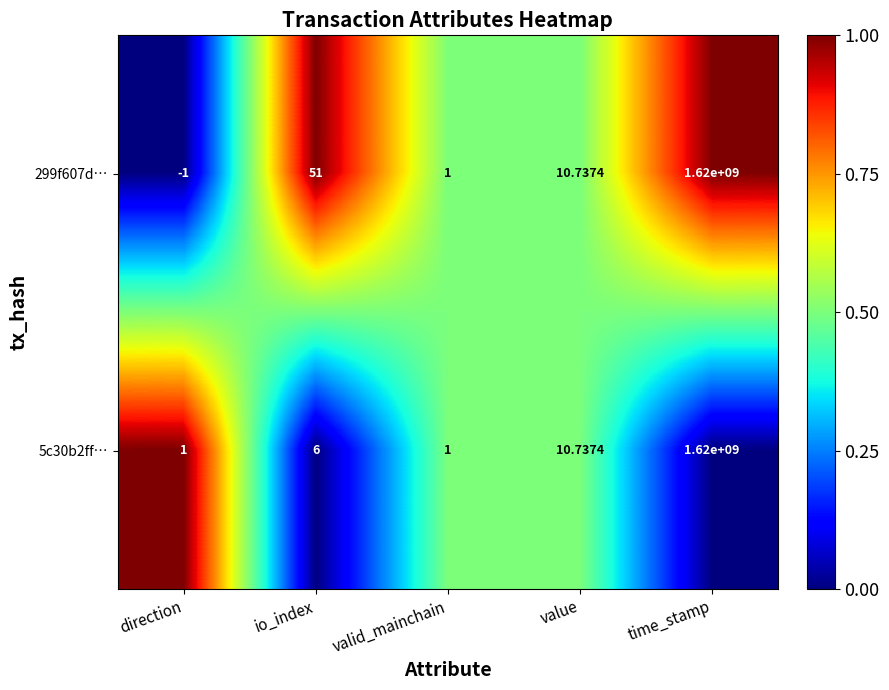

At which category is the sum across all series the highest?

time_stamp